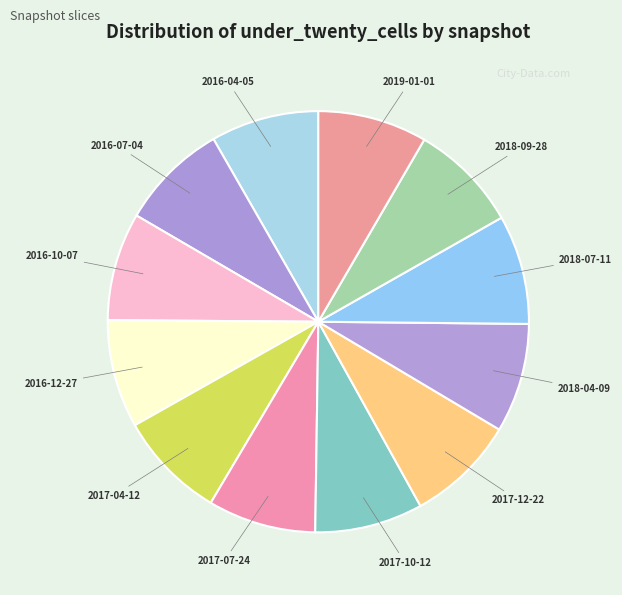

Combined, do 2017-12-22 and 2016-12-27 account for over 50%?

No